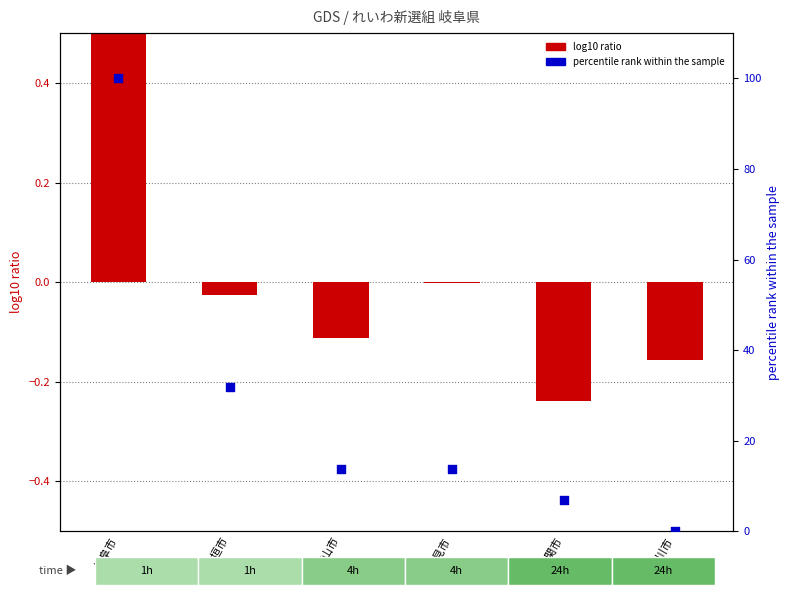

What is the total value across all series at 高山市?

13.5